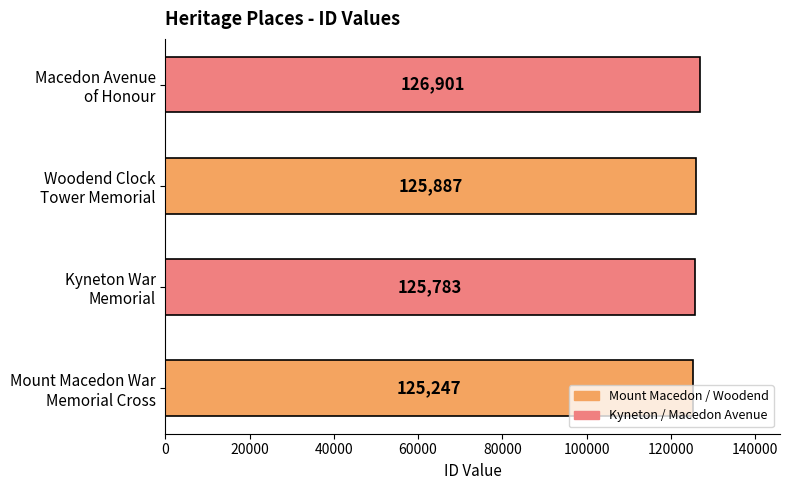

What is the smallest value displayed?

125247